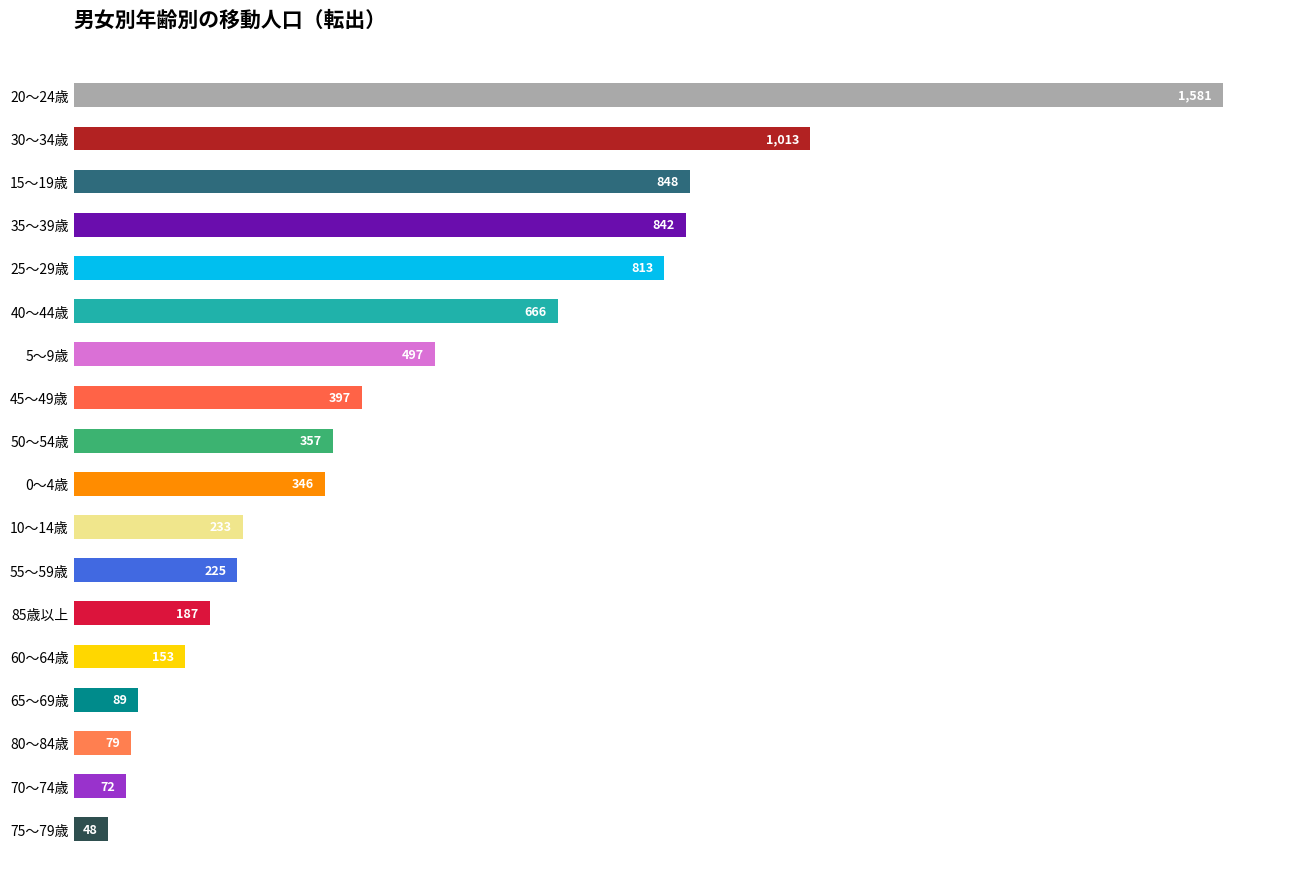

Reading top to bottom, list all the values displayed in this chart.

1581	1013	848	842	813	666	497	397	357	346	233	225	187	153	89	79	72	48